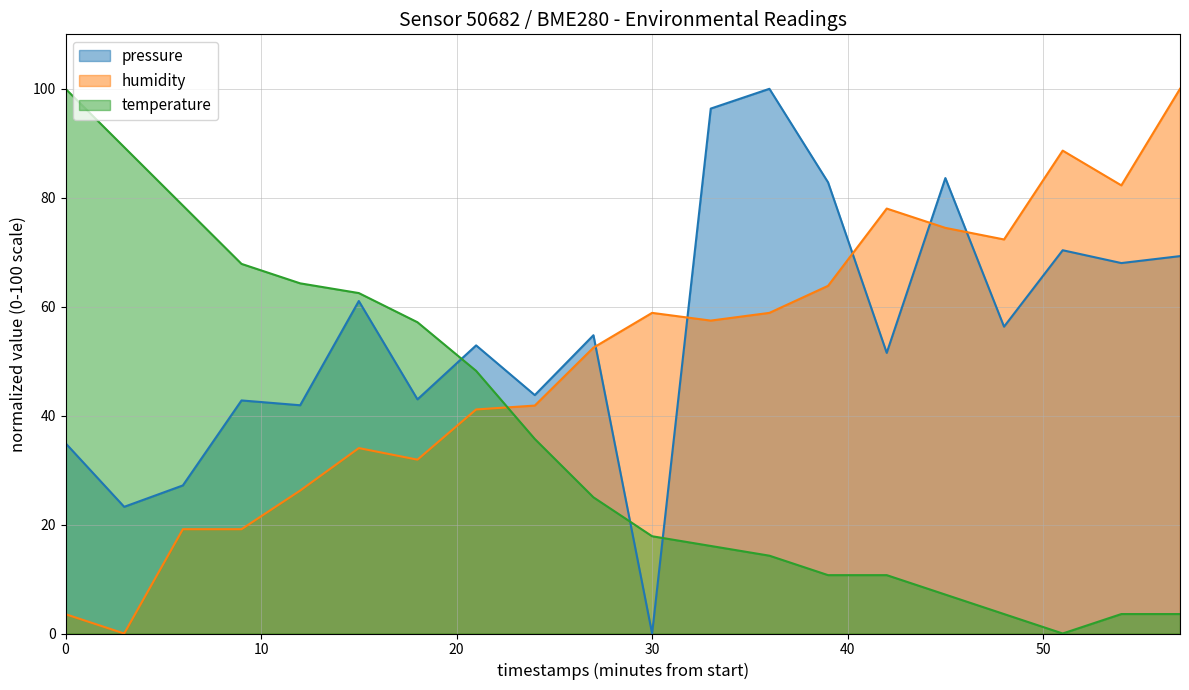

Reading left to right, extract all data points from this chart.

pressure: 34.9	23.3	27.2	42.8	41.9	61.0	43.0	52.9	43.8	54.8	0.0	96.4	100.0	82.8	51.5	83.6	56.3	70.4	68.0	69.3
humidity: 3.5	0.0	19.1	19.1	26.2	34.0	31.9	41.1	41.8	52.5	58.9	57.4	58.9	63.8	78.0	74.5	72.3	88.7	82.3	100.0
temperature: 100.0	89.3	78.6	67.9	64.3	62.5	57.1	48.2	35.7	25.0	17.9	16.1	14.3	10.7	10.7	7.1	3.6	0.0	3.6	3.6